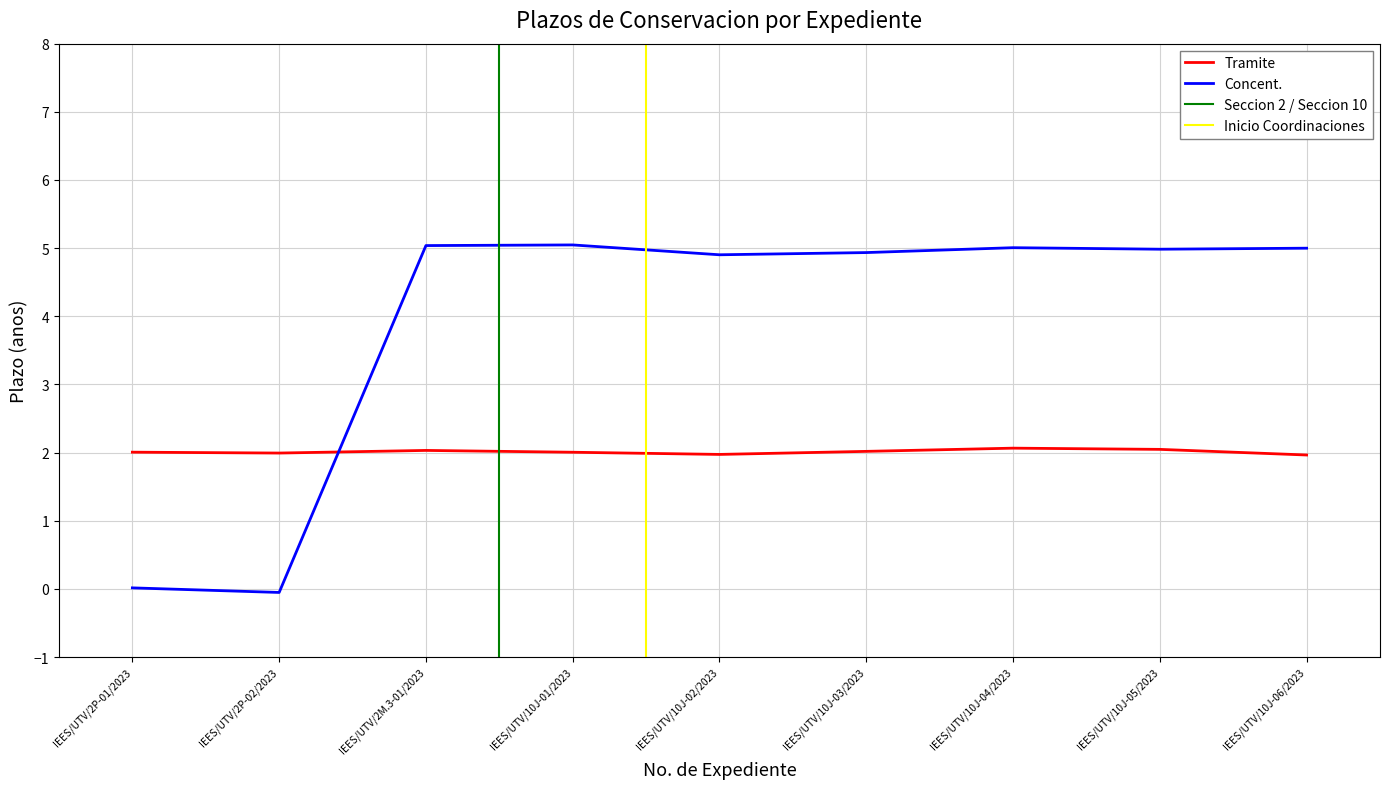

Where is the data nearest to the value 2?

IEES/UTV/2P-01/2023